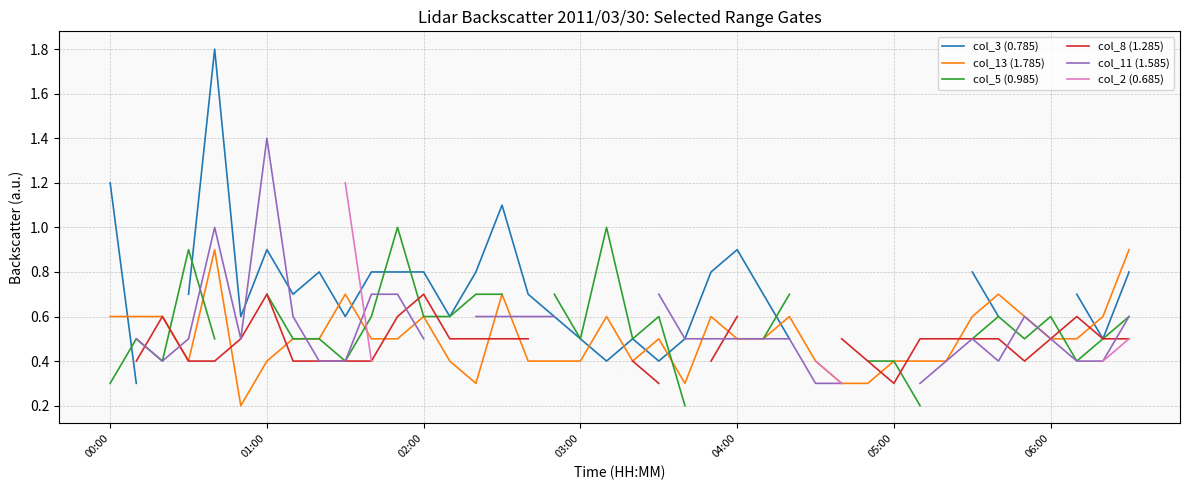

Is it true that col_5 (0.985) equals 0.5 at 20?

True